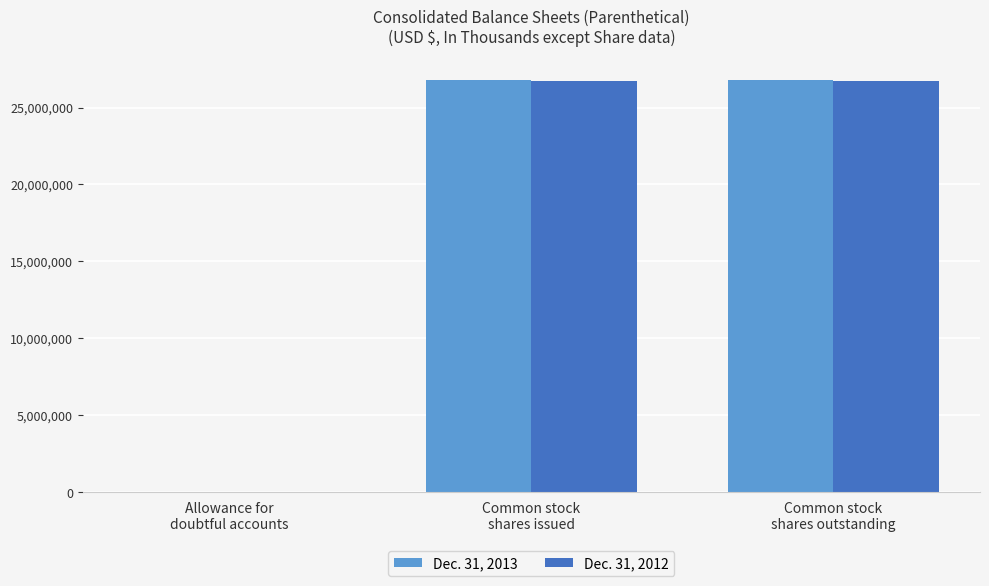

Are the bars grouped side by side (vs. stacked)?

Yes